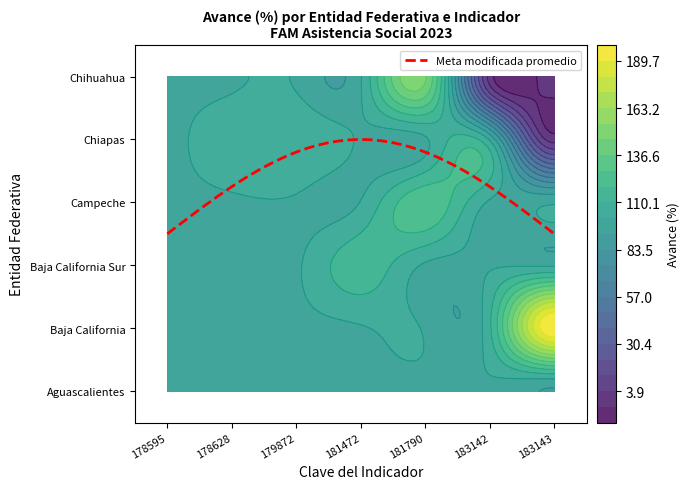

Between 181790 and 179872, which is larger?

181790